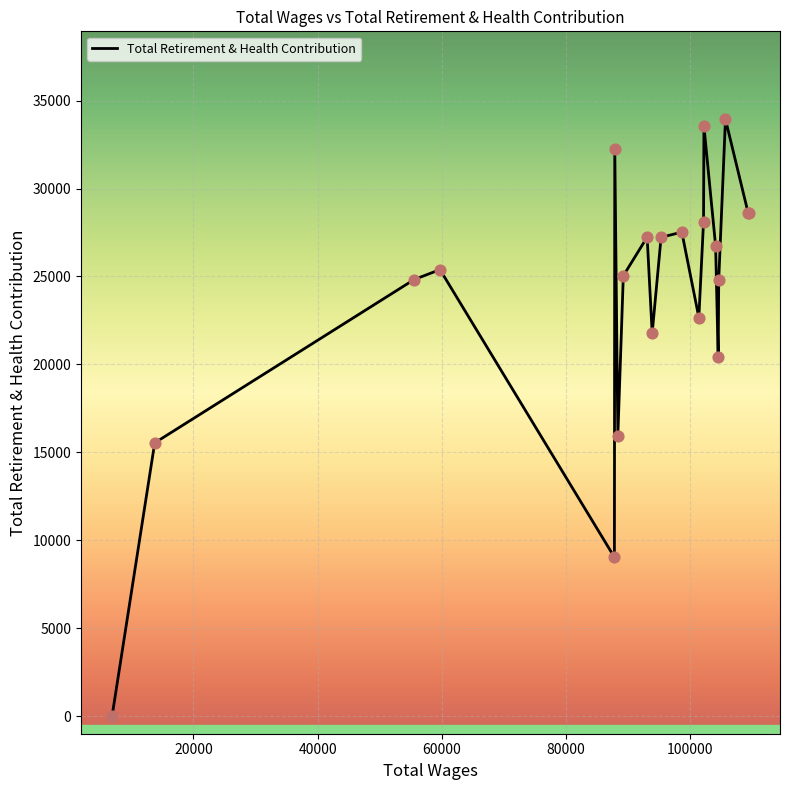

What is the greatest value displayed?

33940